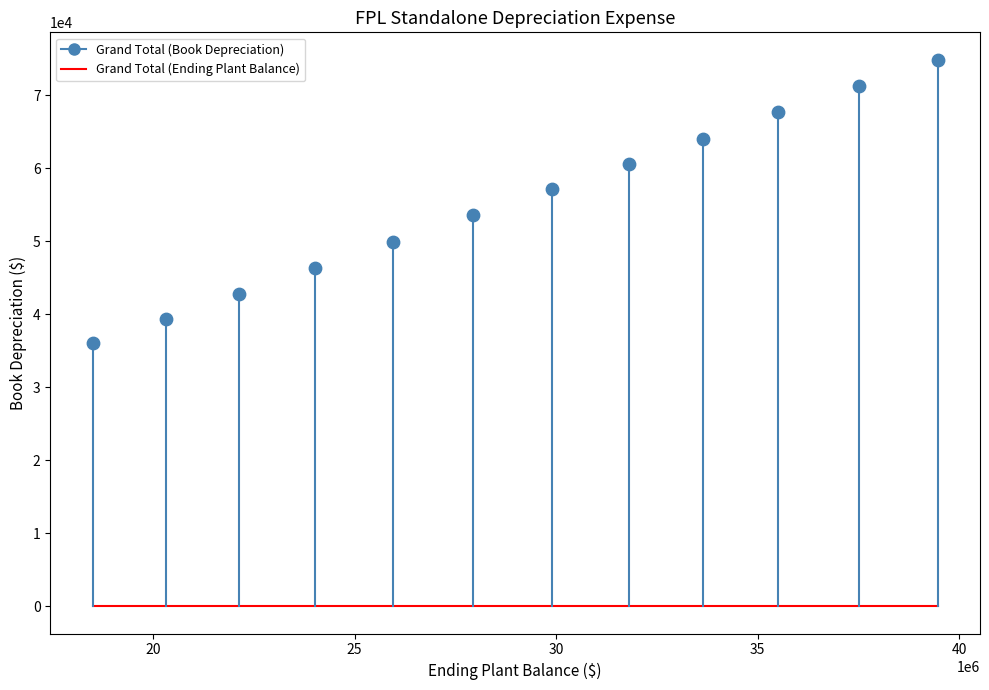

What is the range of Y values (max minus min)?

38892.8